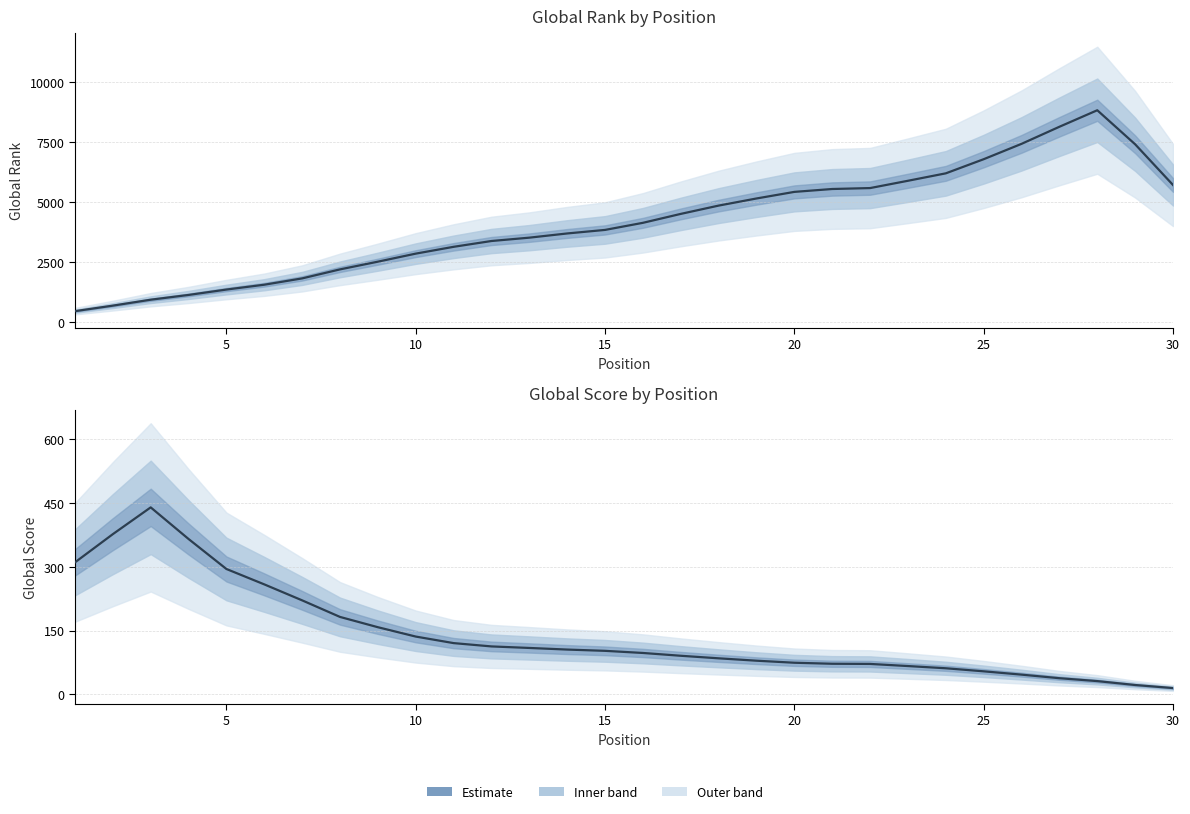

What is the value of the Global Score point at the 19th from the left?

79.2